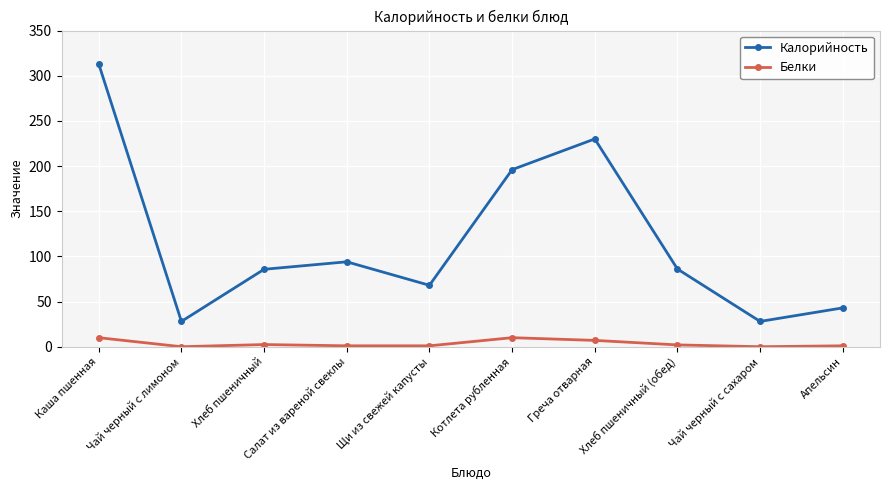

What is the greatest value displayed?

313.0